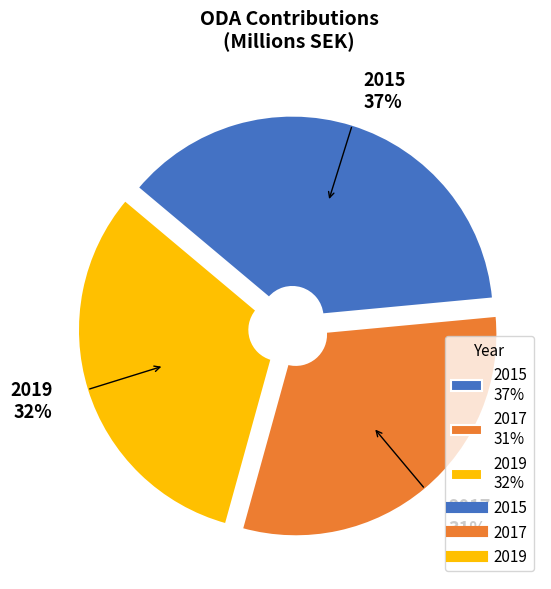

Rank the categories by value from highest to lowest.

2015, 2019, 2017